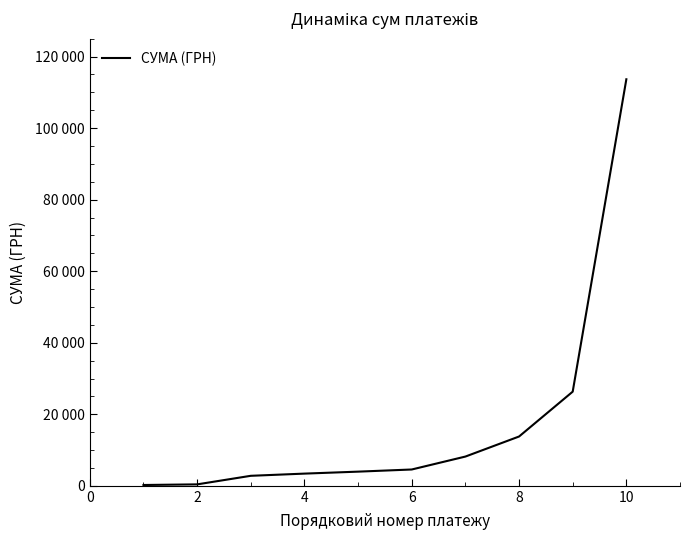

Does the chart display data point markers on the line(s)?

No